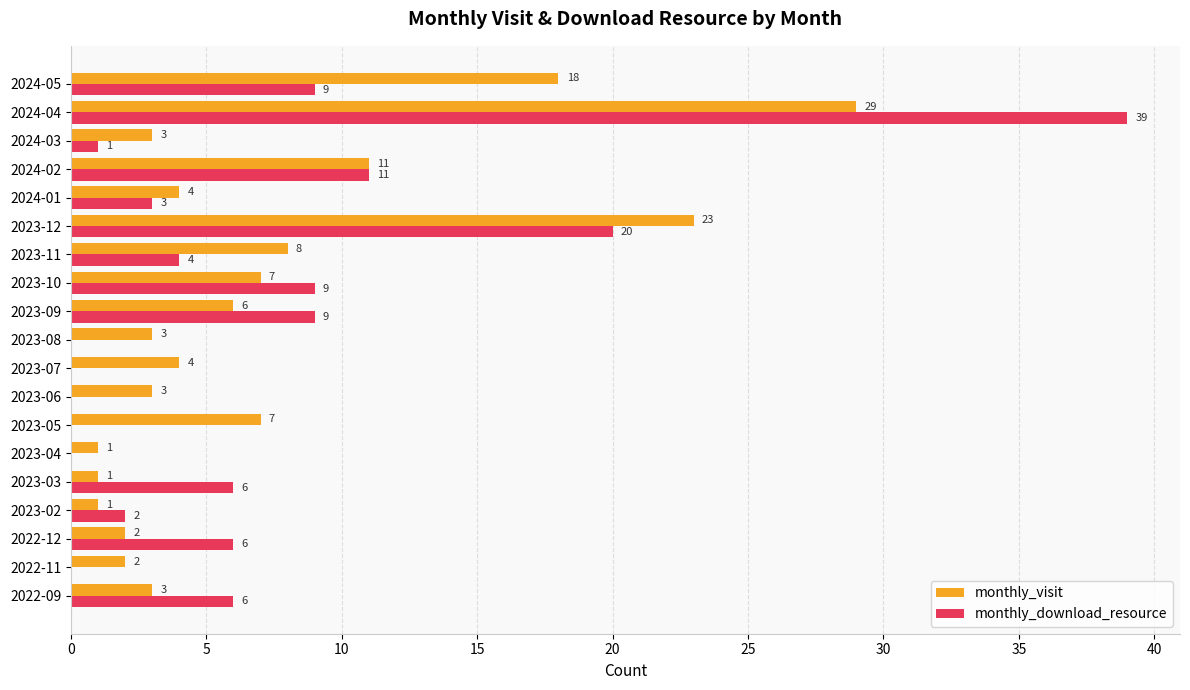

What is the highest value of the monthly_download_resource series?

39